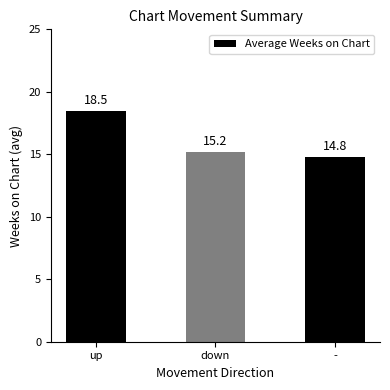

What is the change in value from up to -?

-3.7